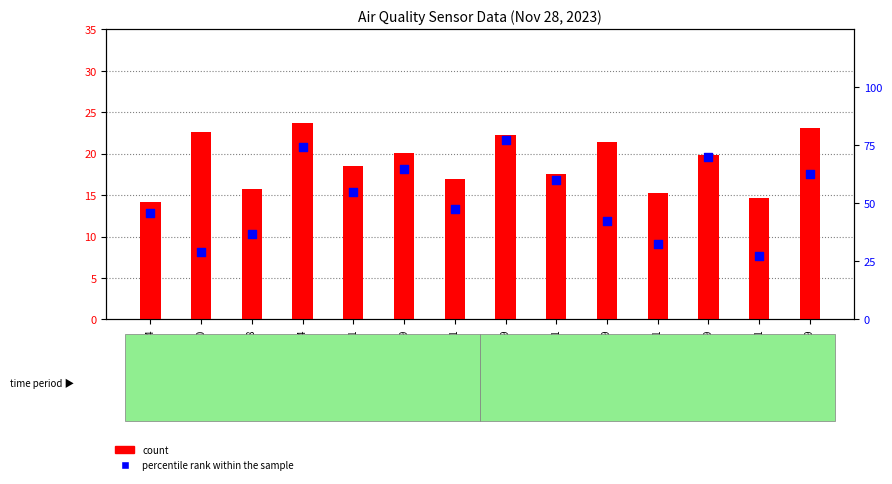

At how many categories does at least one series exceed 51?

7